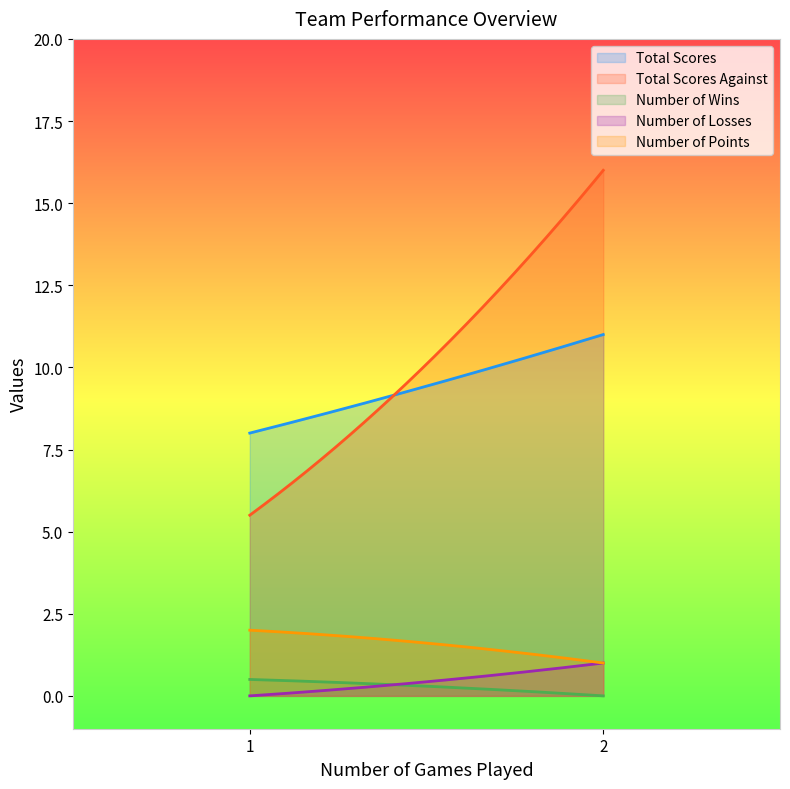

What is the greatest value displayed?

16.0